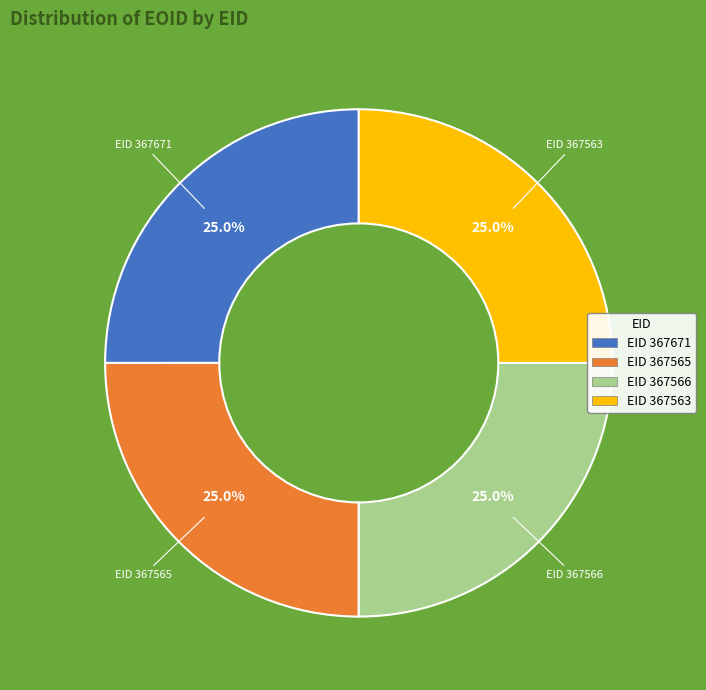

Is there a majority slice in this chart?

No